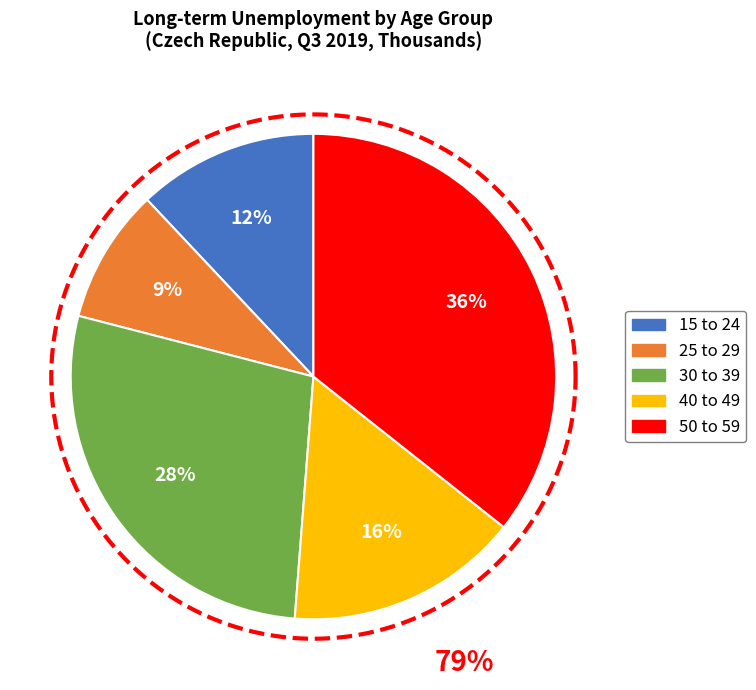

To the nearest percent, what percentage of the pie is 15 to 24?

12%